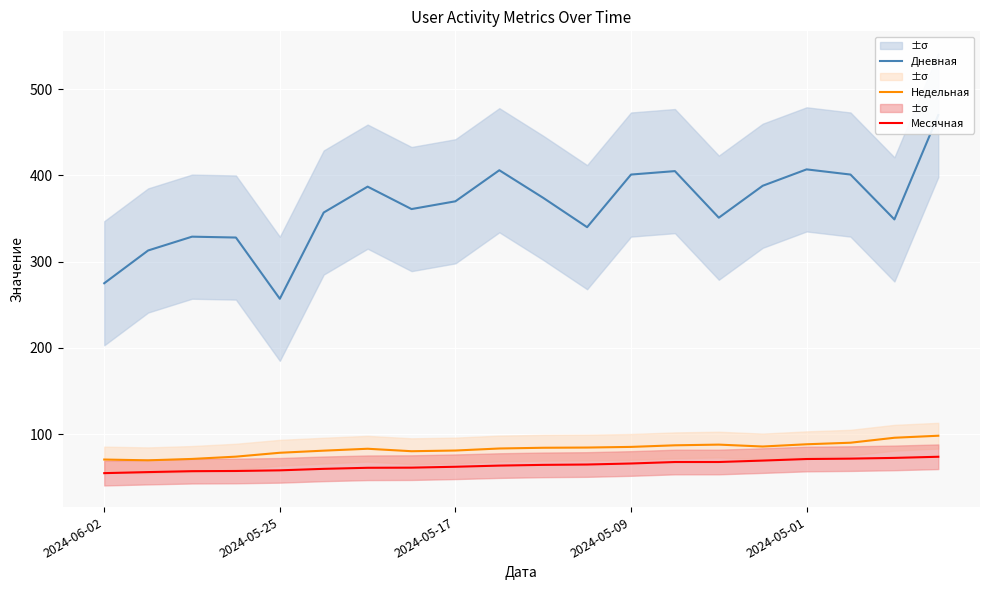

At 17, list the series in order from smallest to largest.

Месячная, Недельная, Дневная